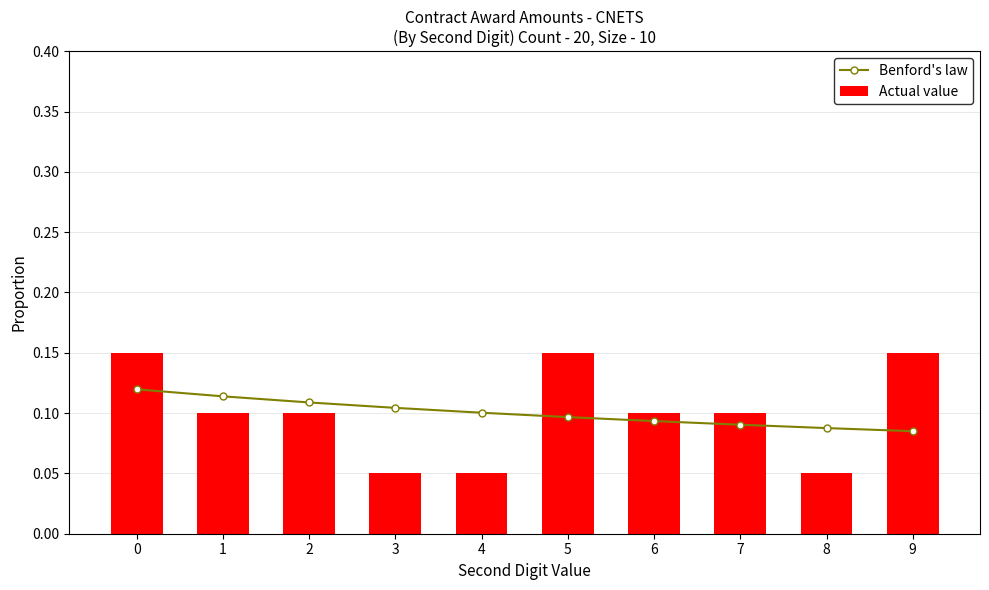

What is the difference between the maximum and second lowest values in the Actual value series?

0.1